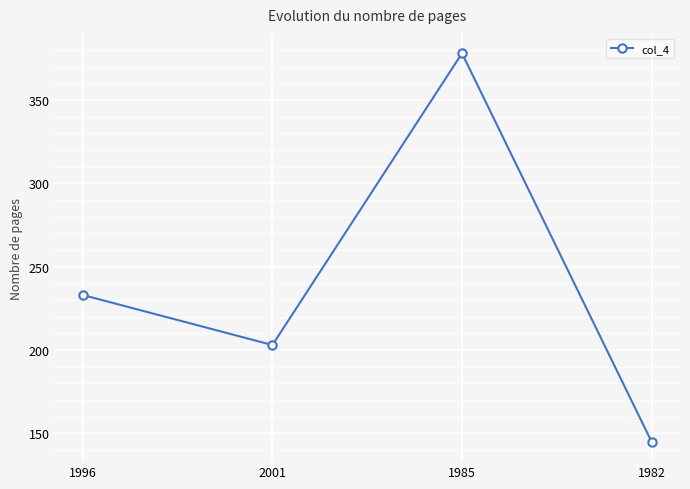

What is the value of the 4th point from the left?

145